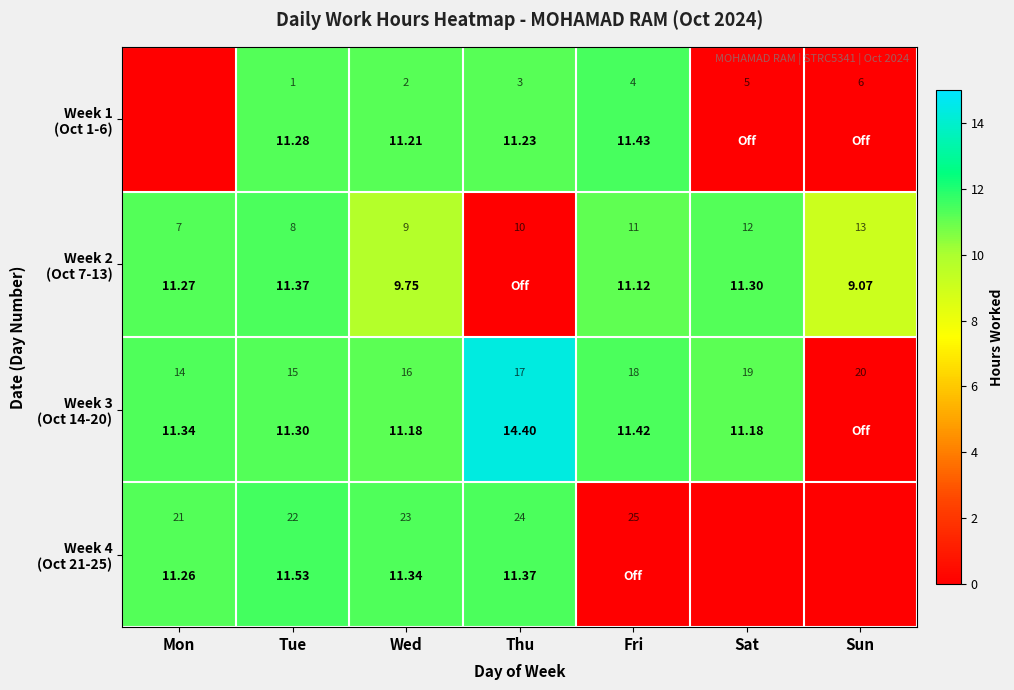

Where is Week 2 (Oct 7-13) nearest to the value 5?

Sun